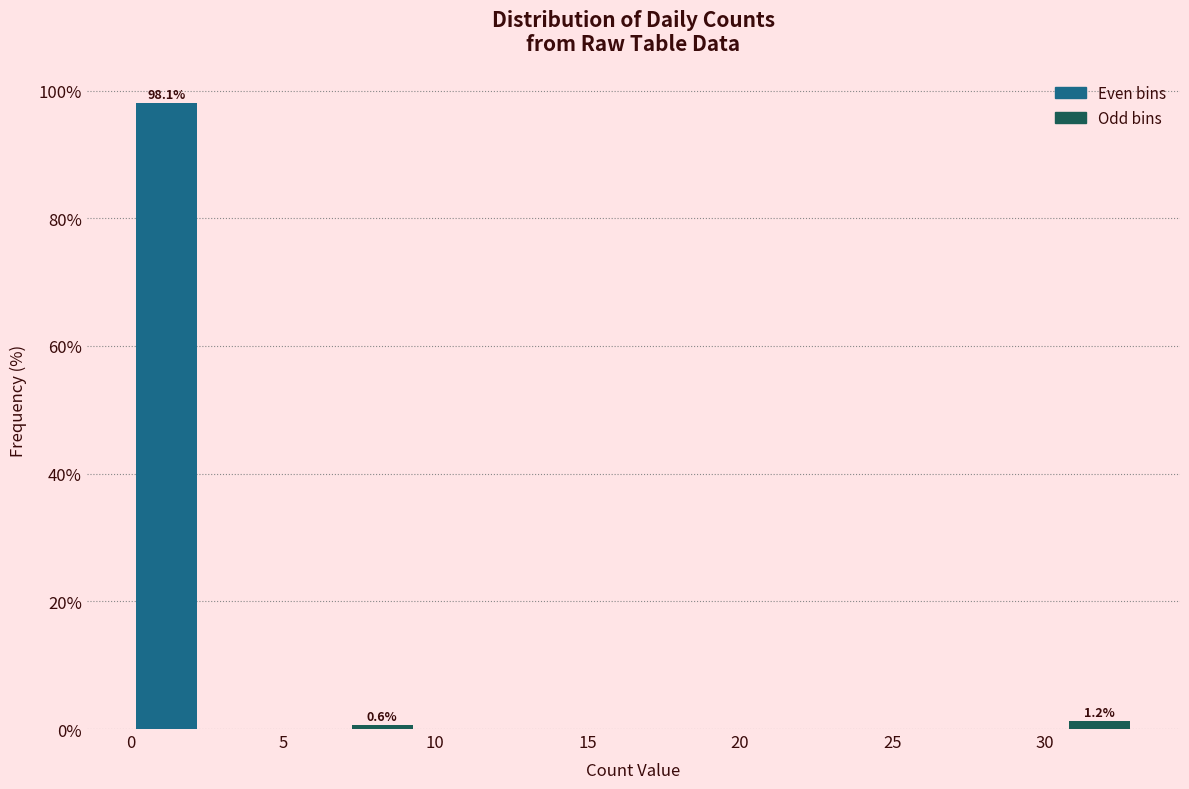

Over which range of the x-axis is the bar tallest?

0.0 to 2.5